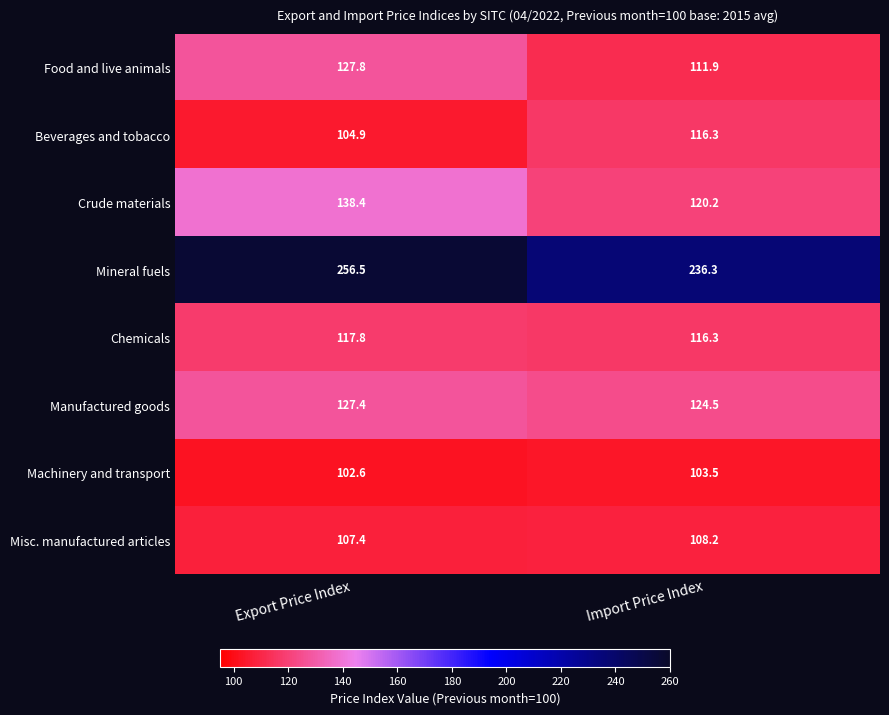

Which series has the largest range (max minus min)?

Mineral fuels